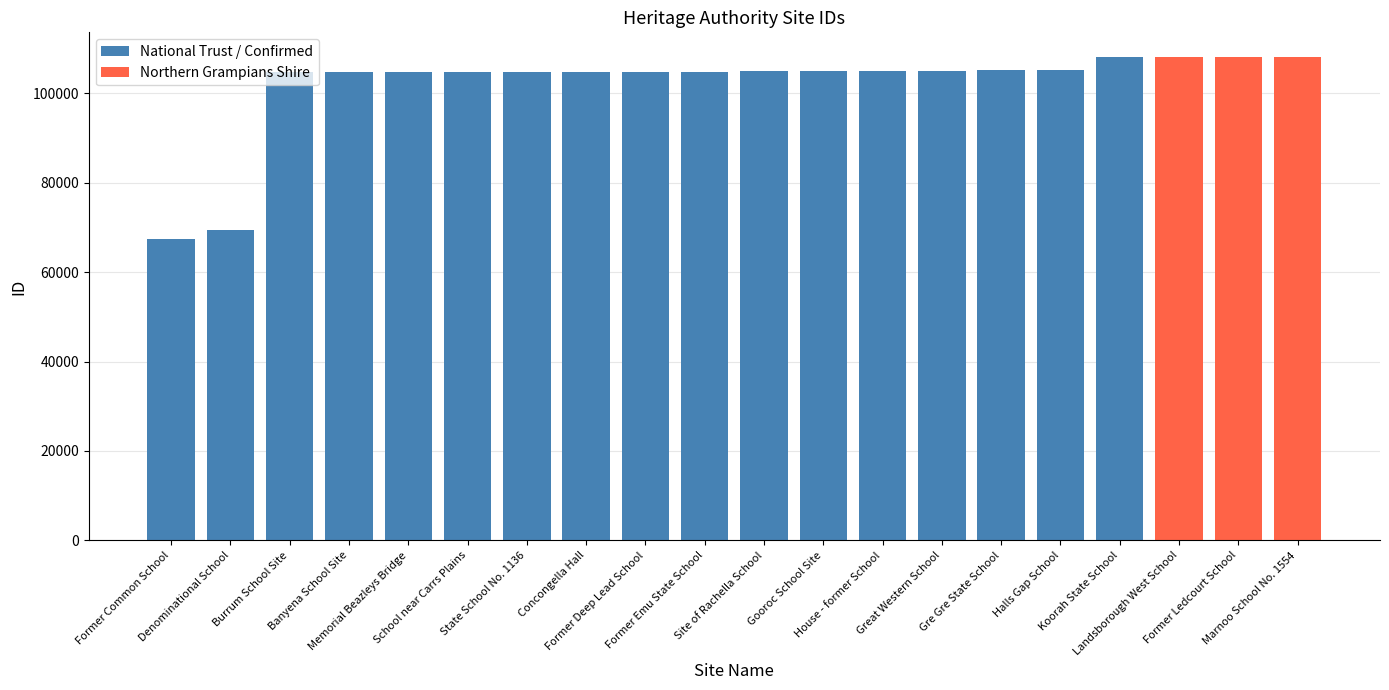

Does the chart contain any negative values?

No